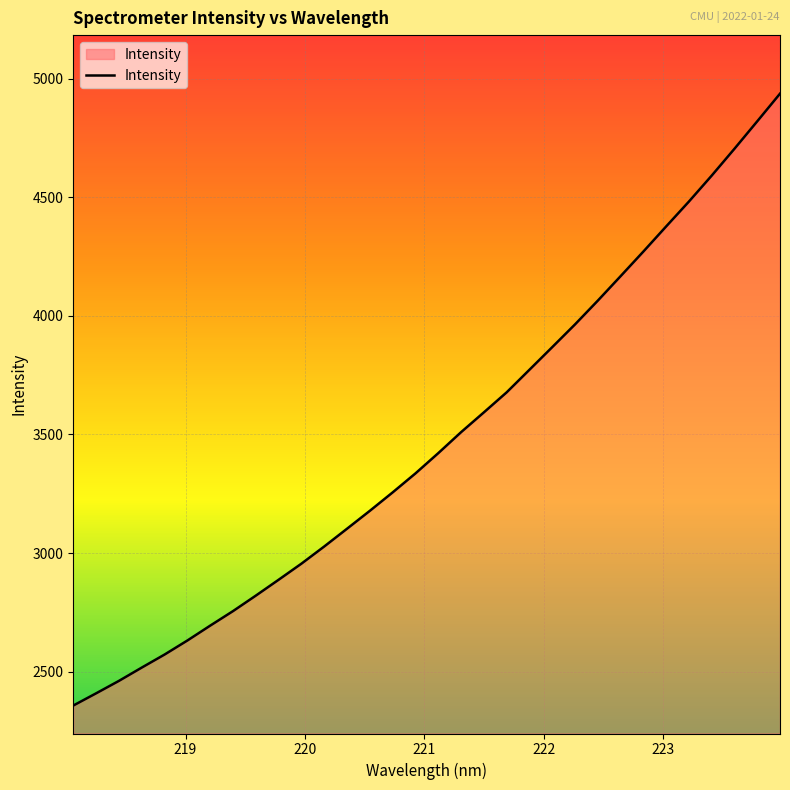

What is the smallest value displayed?

2357.0